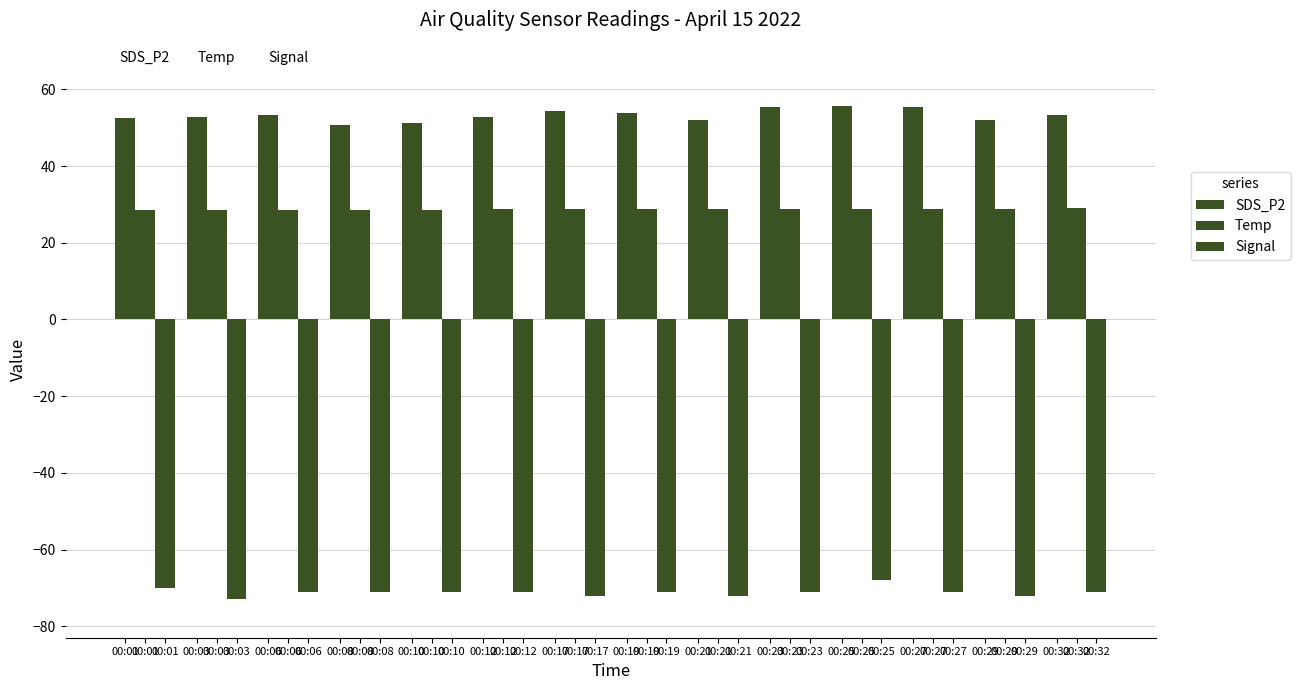

How many categories are shown in the chart?

14